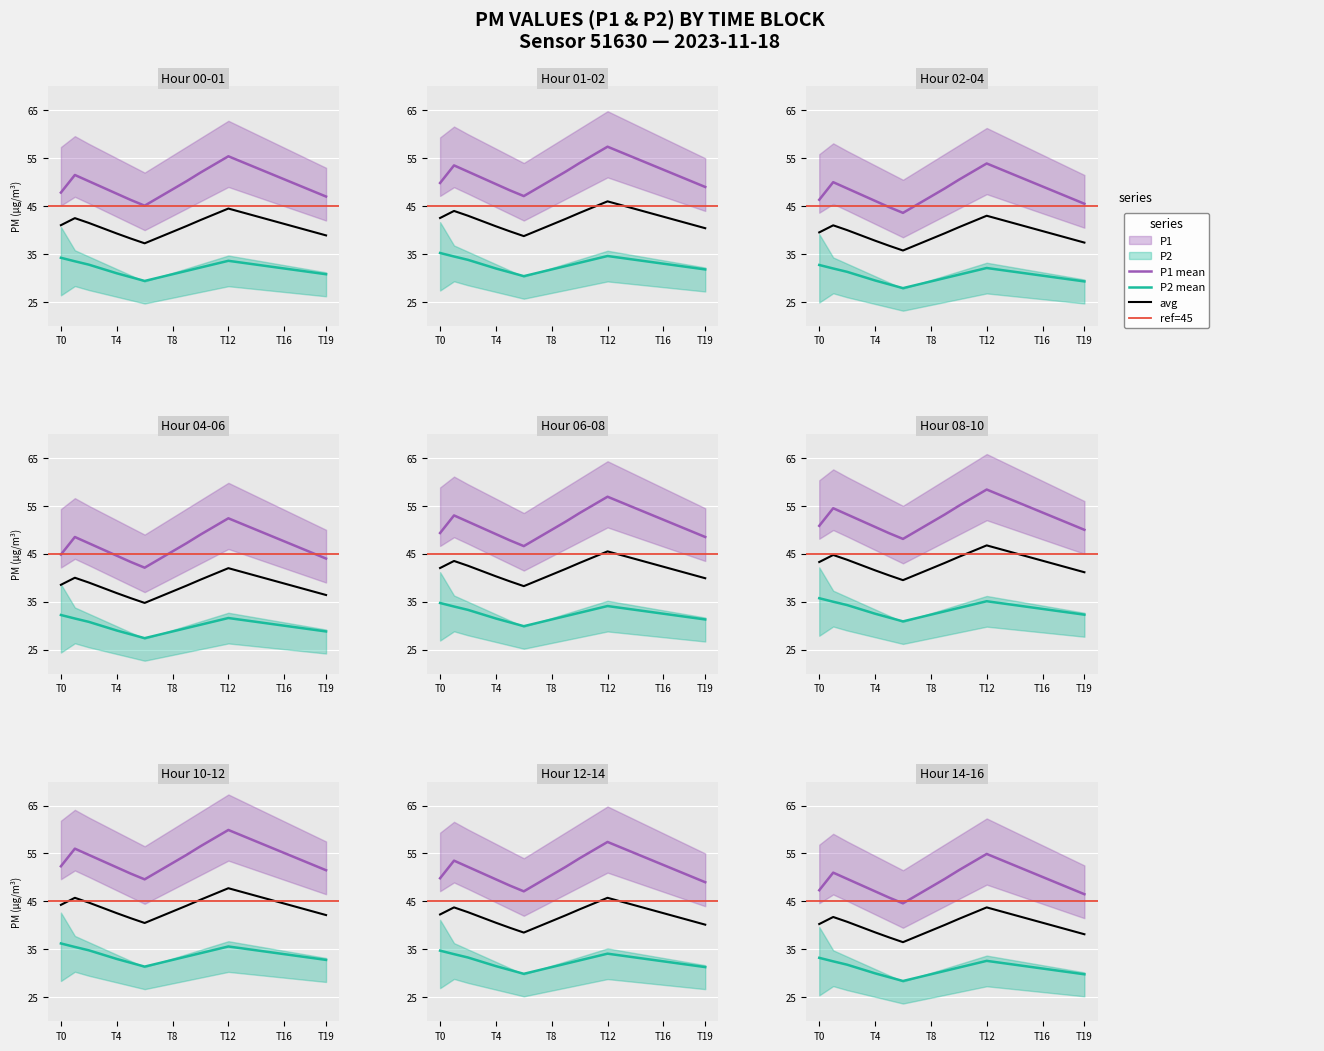

What is the spread (max minus min) of values at 14:00?

20.2